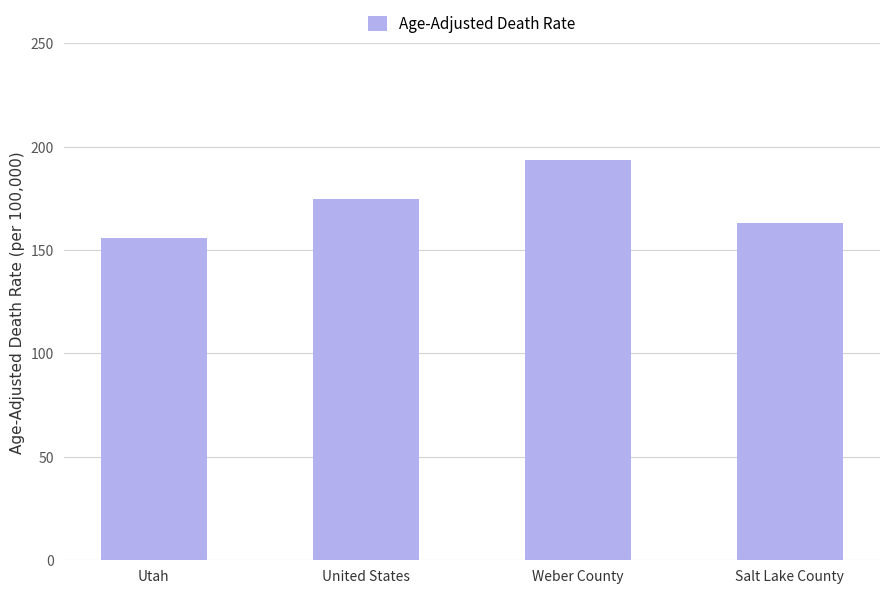

List the labels in order of value, smallest first.

Utah, Salt Lake County, United States, Weber County